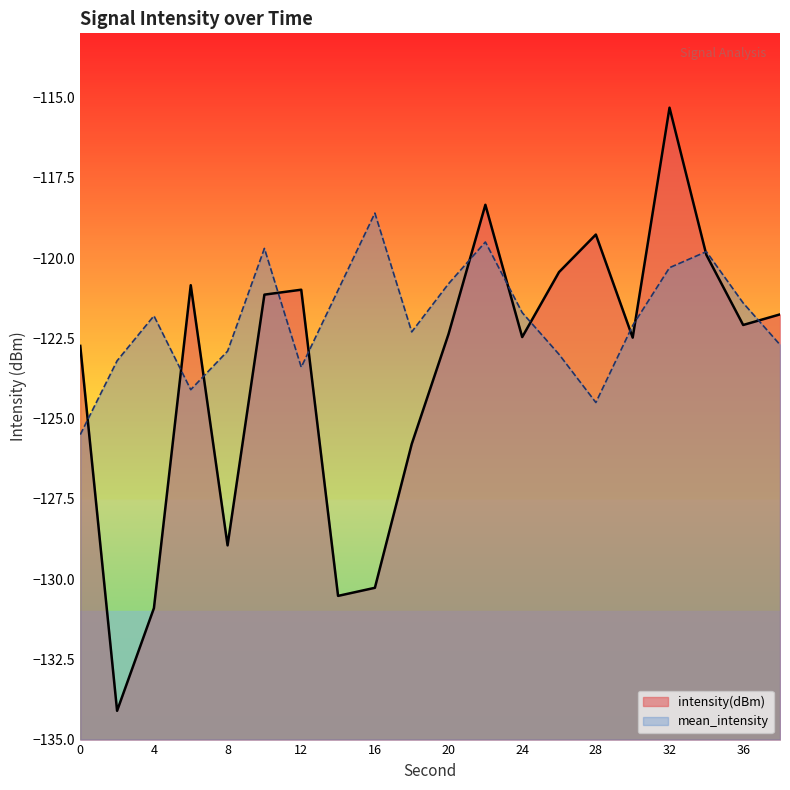

Which series changed the most between 20 and 36?

mean_intensity